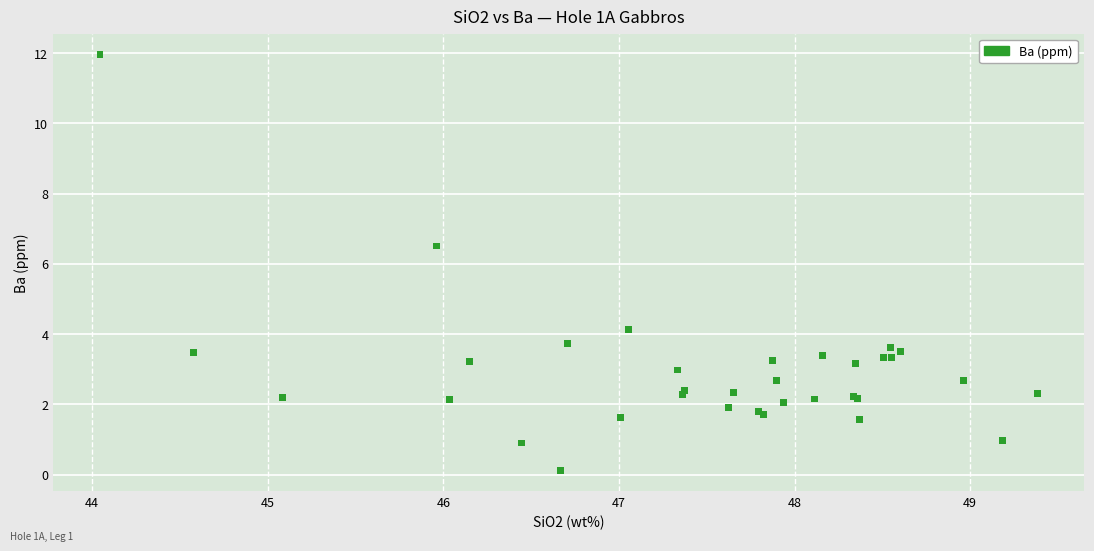

What Y value in the scatter plot is closest to 6?

6.5